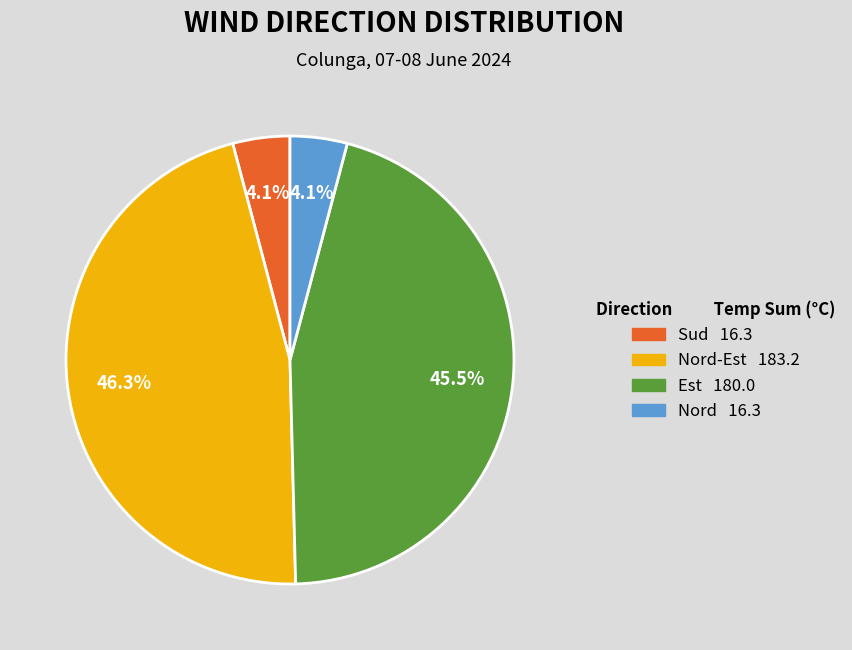

How many segments does this pie chart have?

4